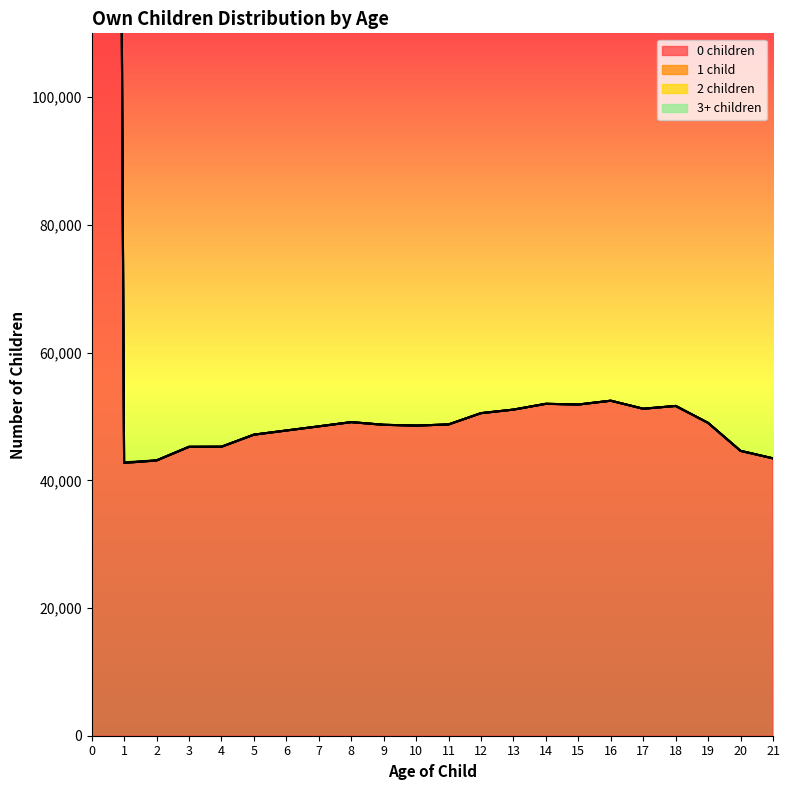

Is it true that 2 children equals 0 at 16?

True